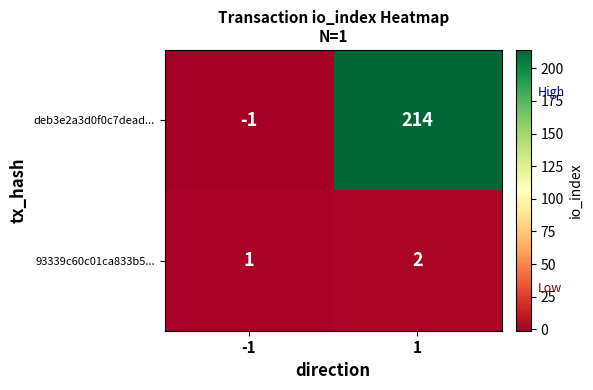

List the series in order of their overall mean, highest first.

deb3e2a3d0f0c7dead..., 93339c60c01ca833b5...